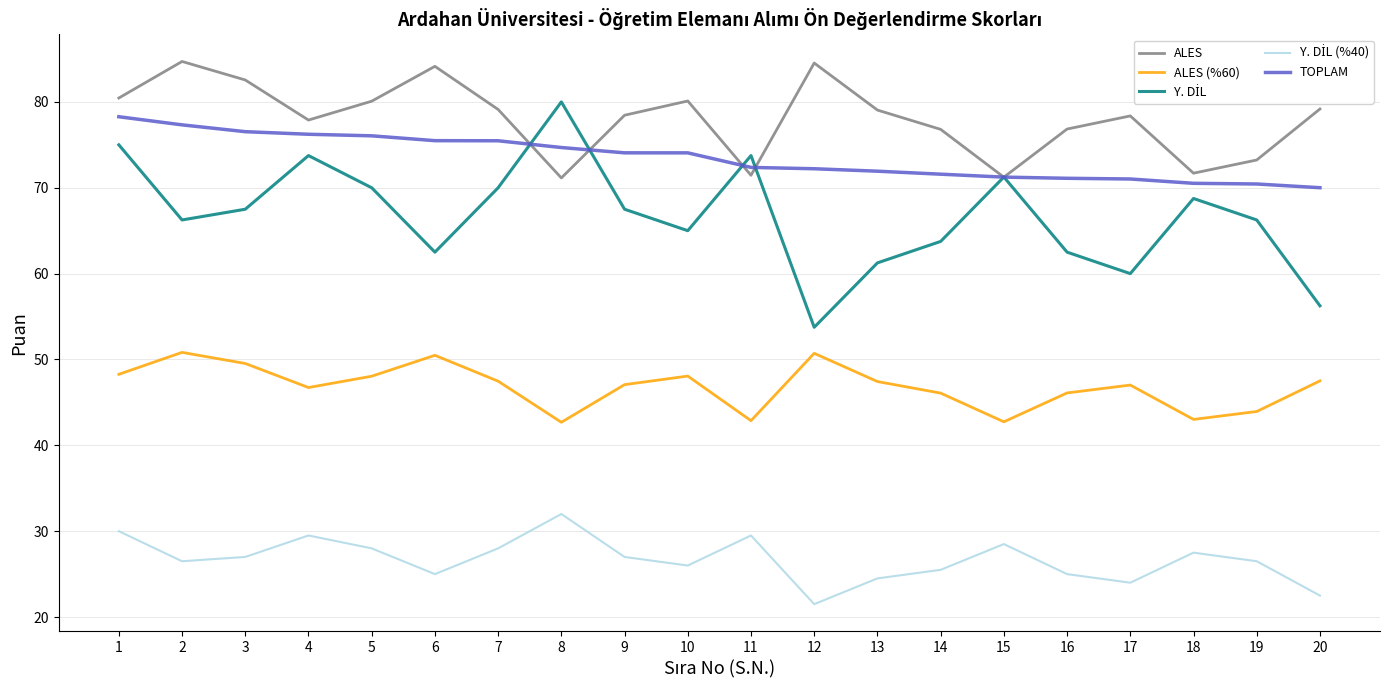

At how many categories does at least one series exceed 57?

20